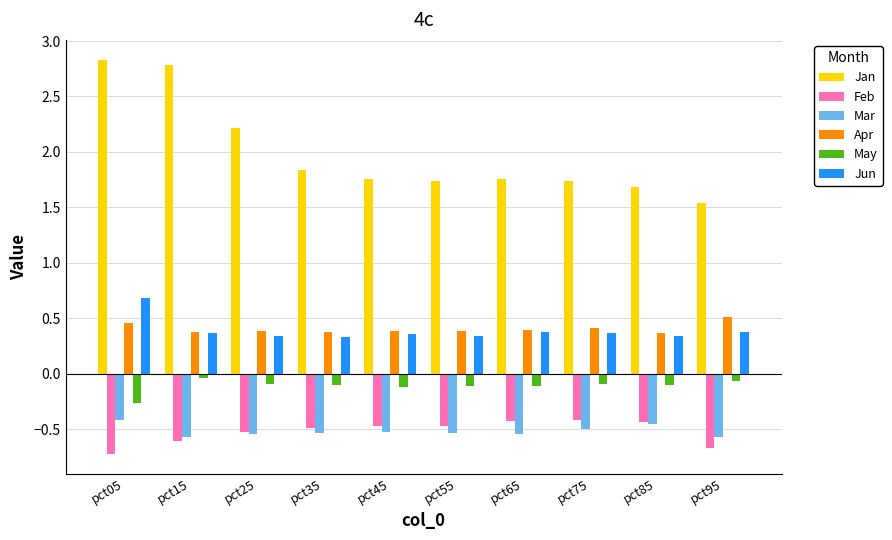

What is the spread (max minus min) of values at pct55?

2.3